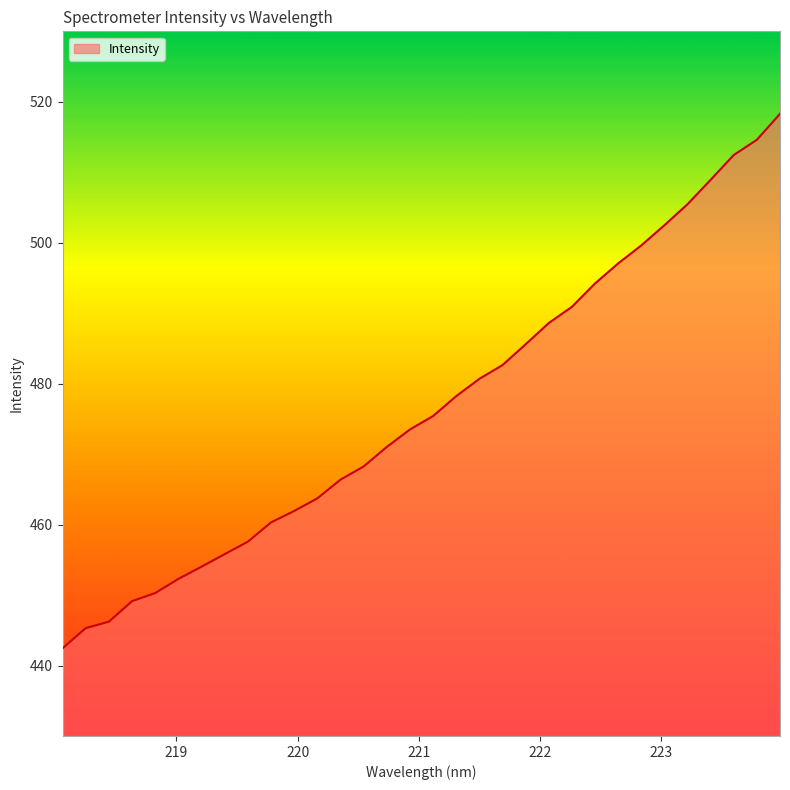

What is the minimum value shown in the chart?

442.4